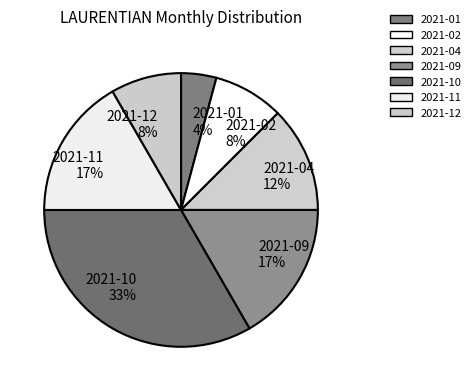

Is the sum of 2021-09 17% and 2021-11 17% greater than half?

No